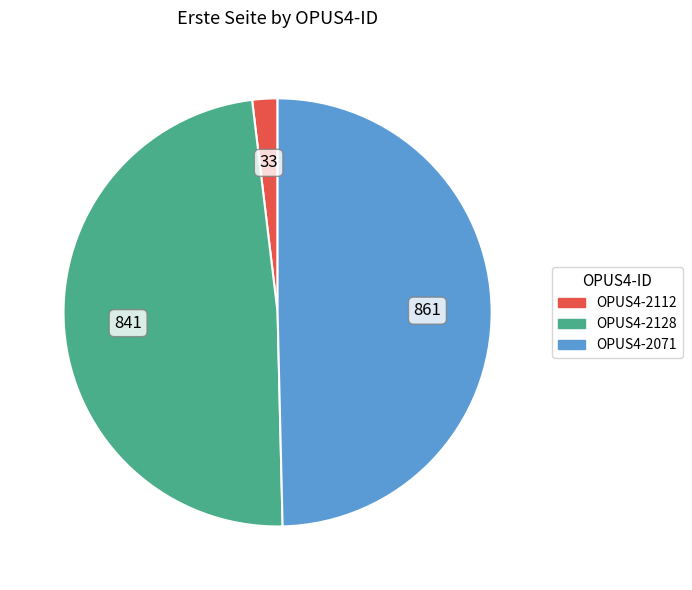

Is the sum of OPUS4-2112 and OPUS4-2071 greater than half?

Yes